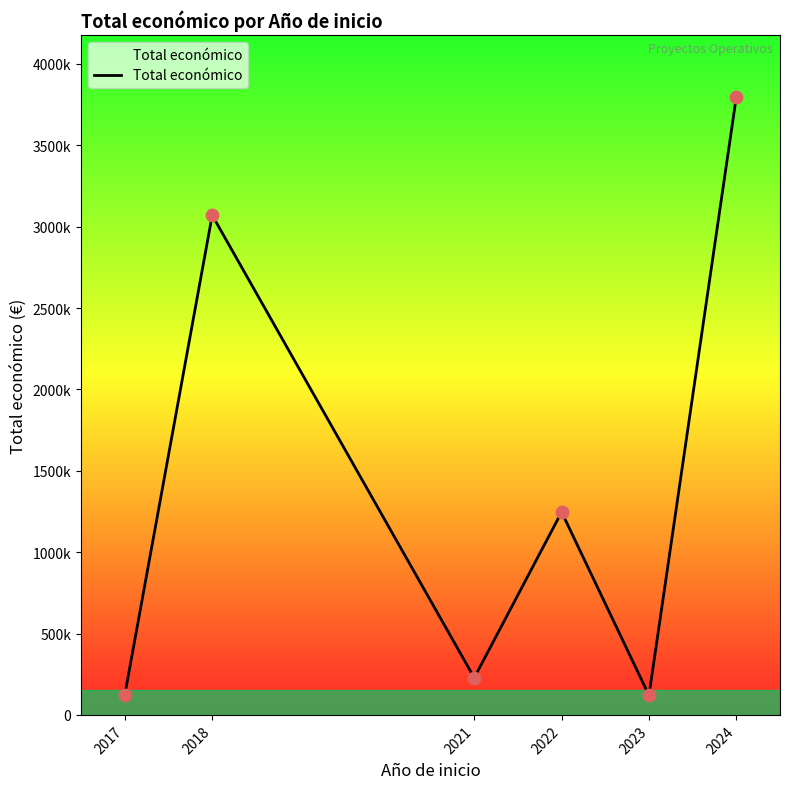

Does the chart have visible grid lines?

No